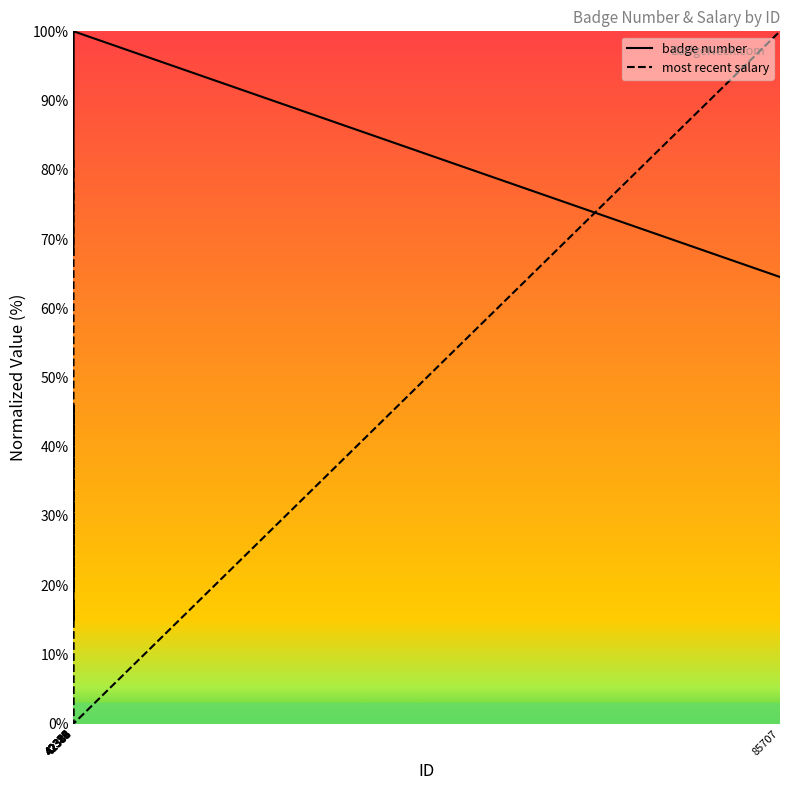

In badge number, how many points are higher than both neighbors (excluding endpoints)?

1